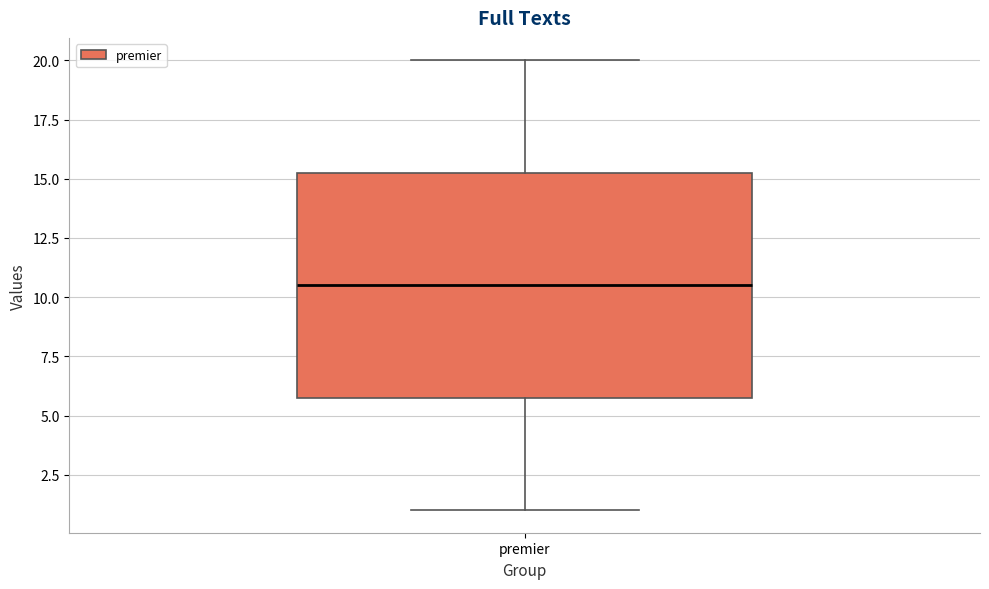

Read this box plot against the y-axis: the position of the median line, the range covered by the box, and the ends of both whiskers. The values are not printed on the chart, so give them approximately, as read against the axis.

median 10.5, box 6.0 to 15.5, whiskers 1.0 to 20.0